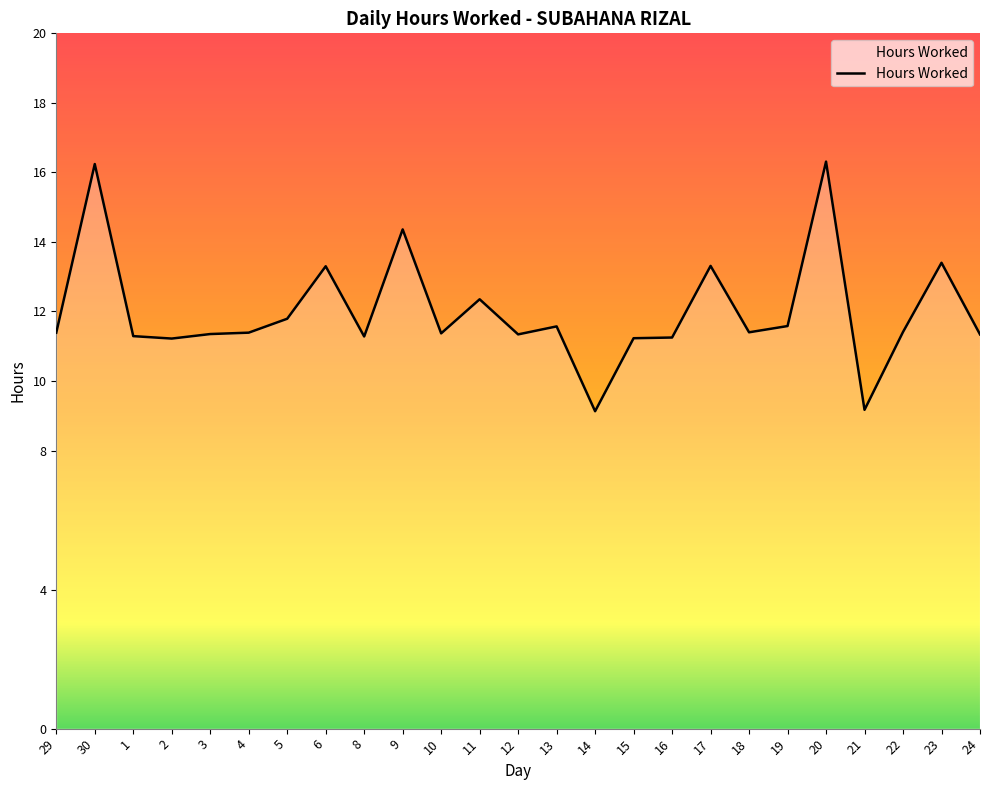

What is the change in value from 14 to 22?

+2.3